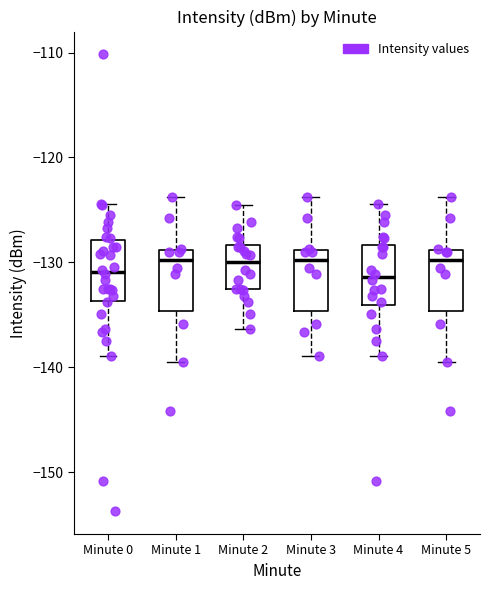

Reading left to right, transcribe this box plot: for each box, give where its median line is, the range the box spans, and where its two whiskers end, as read against the y-axis. The values are not printed on the chart, so give them approximately, as read against the axis.

Minute 0: median -131, box -134 to -128, whiskers -139 to -124
Minute 1: median -130, box -135 to -129, whiskers -139 to -124
Minute 2: median -130, box -133 to -128, whiskers -136 to -125
Minute 3: median -130, box -135 to -129, whiskers -139 to -124
Minute 4: median -131, box -134 to -128, whiskers -139 to -124
Minute 5: median -130, box -135 to -129, whiskers -139 to -124